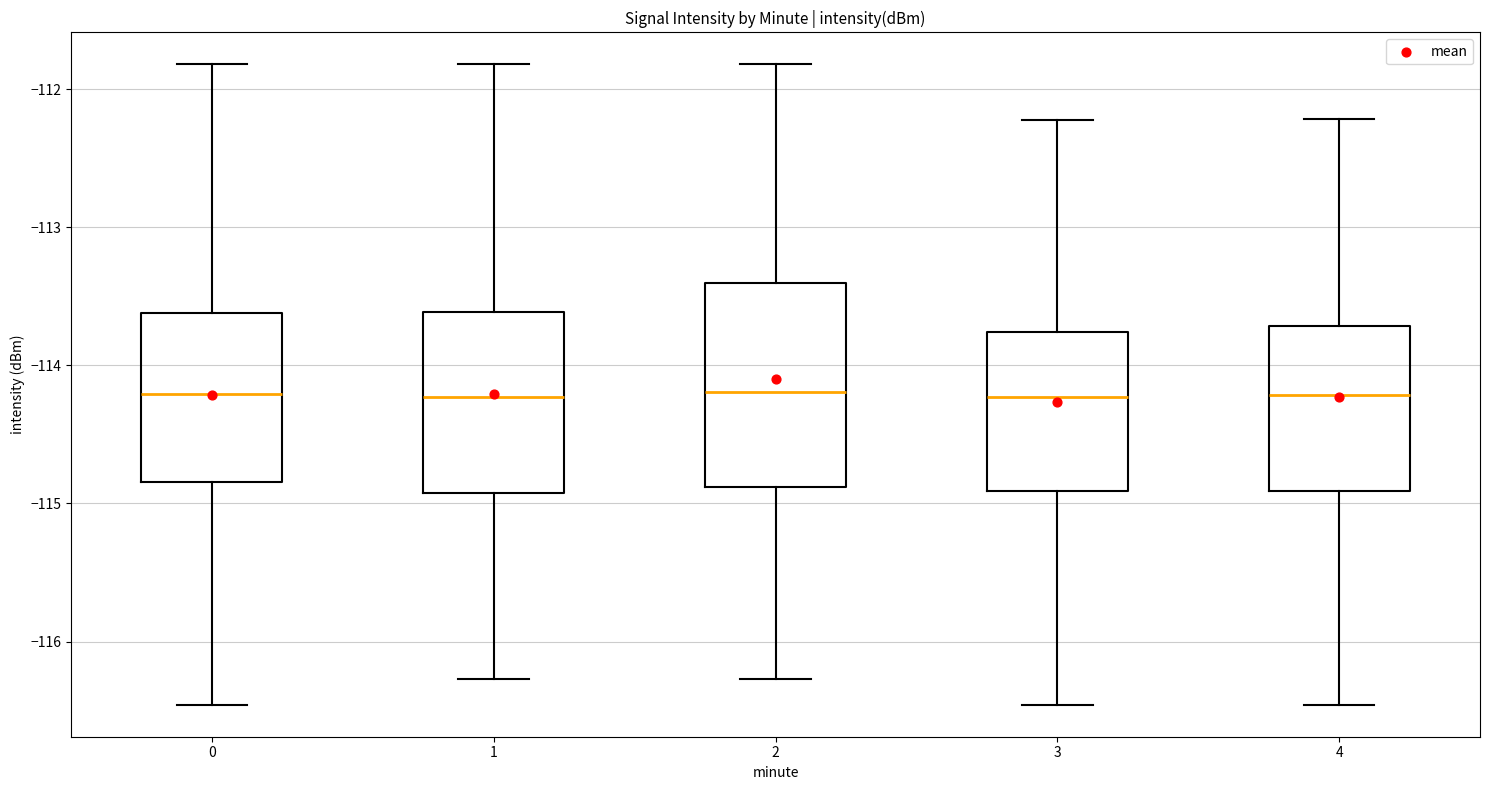

Reading left to right, transcribe this box plot: for each box, give where its median line is, the range the box spans, and where its two whiskers end, as read against the y-axis. The values are not printed on the chart, so give them approximately, as read against the axis.

0: median -114.2, box -114.8 to -113.6, whiskers -116.5 to -111.8
1: median -114.2, box -114.9 to -113.6, whiskers -116.3 to -111.8
2: median -114.2, box -114.9 to -113.4, whiskers -116.3 to -111.8
3: median -114.2, box -114.9 to -113.8, whiskers -116.5 to -112.2
4: median -114.2, box -114.9 to -113.7, whiskers -116.5 to -112.2